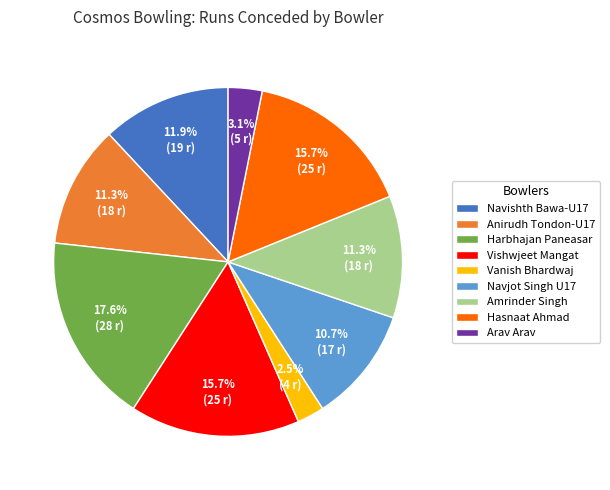

Which category has the smallest portion of the pie?

Vanish Bhardwaj